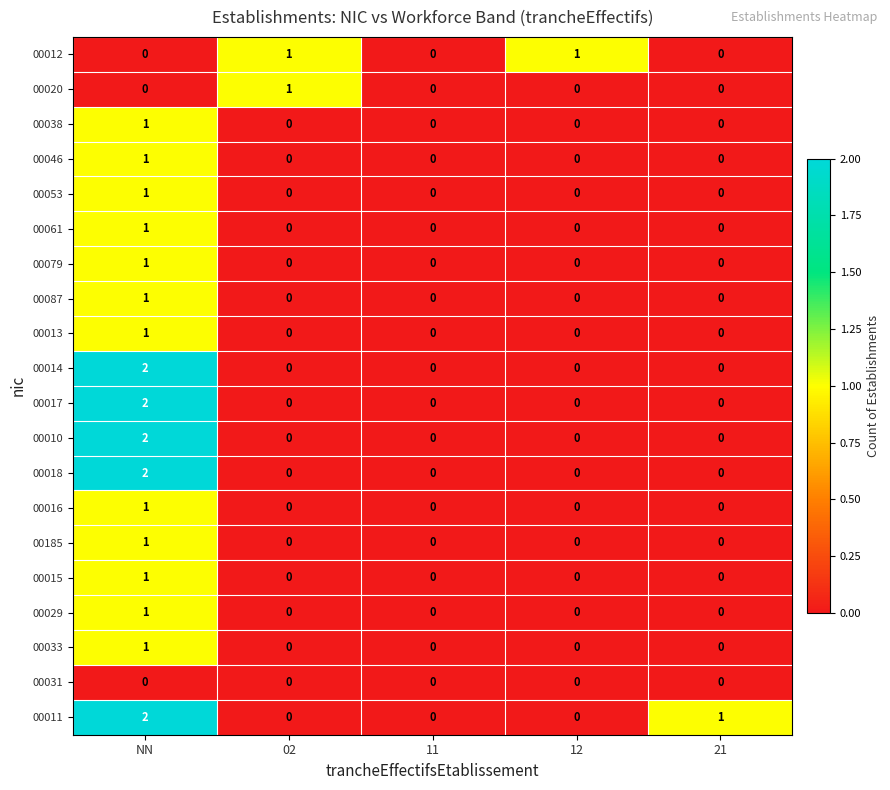

Which series has the largest total across all categories?

00011